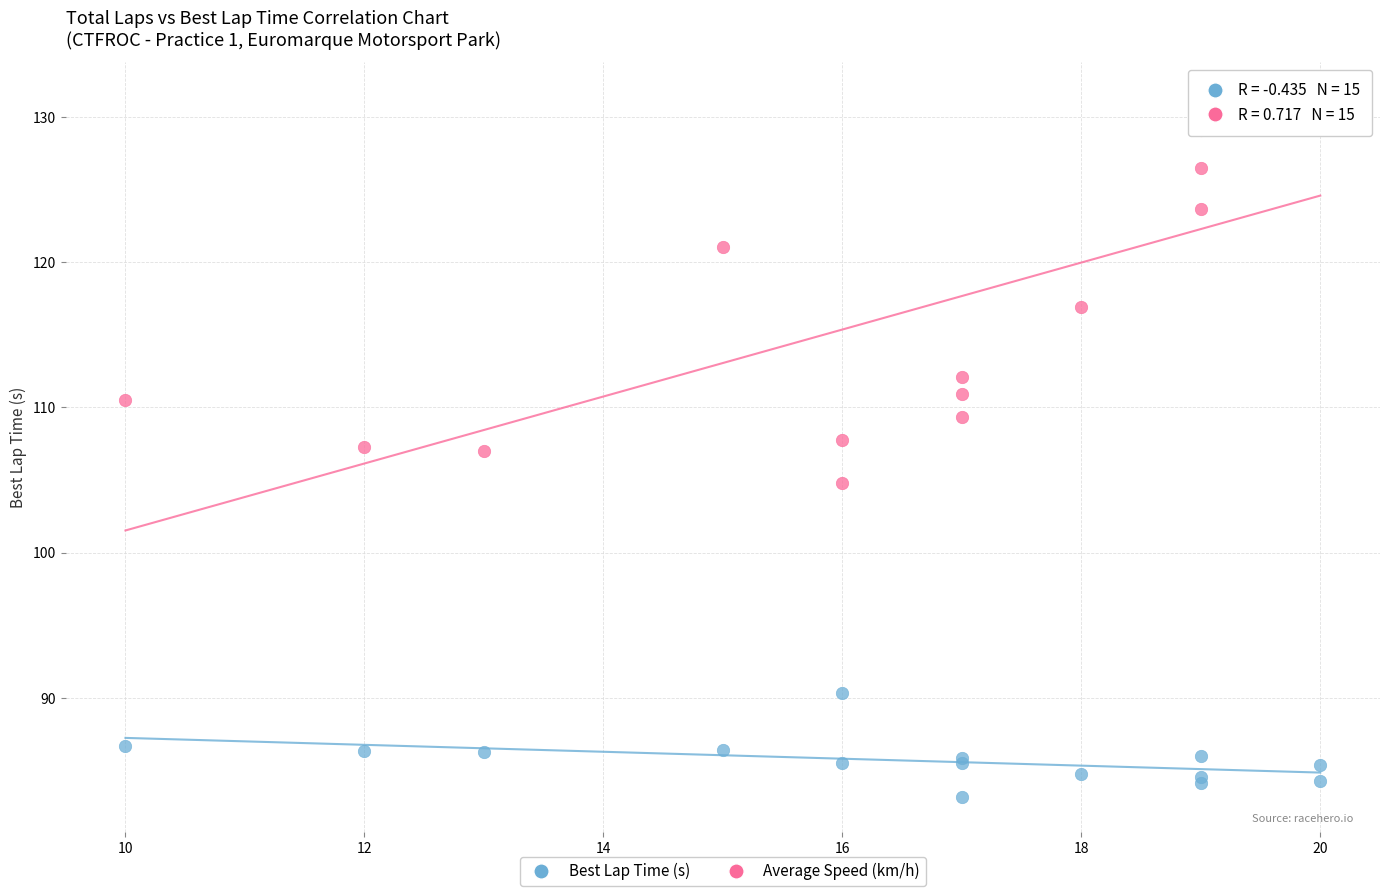

What are all the series names shown in the legend?

Best Lap Time (s), Average Speed (km/h)